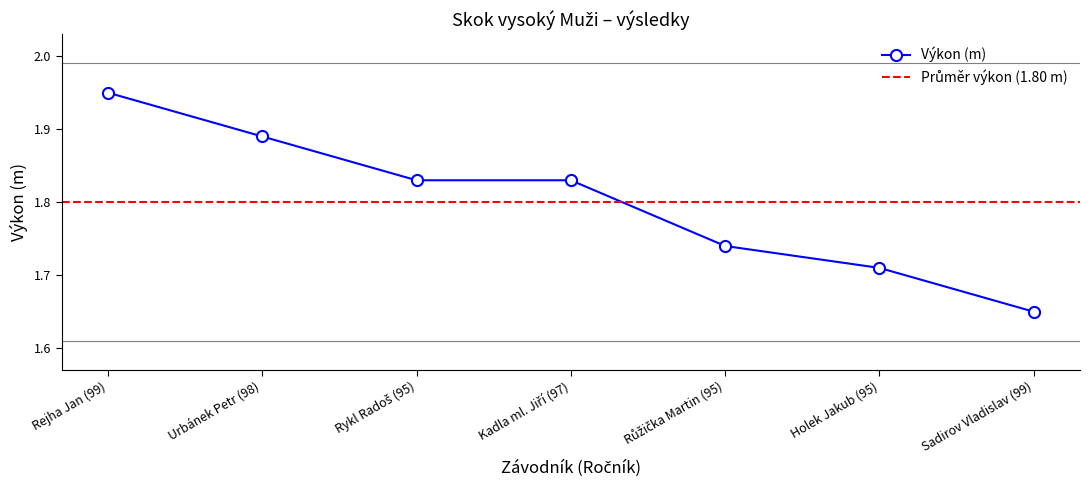

Which category has the lowest value across all series?

Sadirov Vladislav (99)